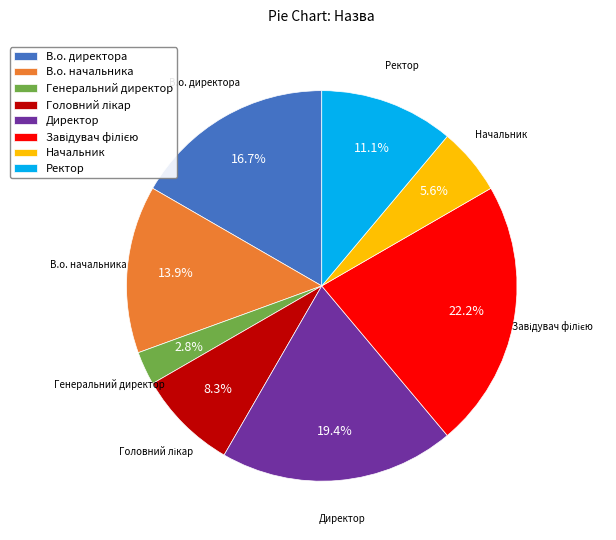

Combined, do В.о. начальника and Начальник account for over 50%?

No